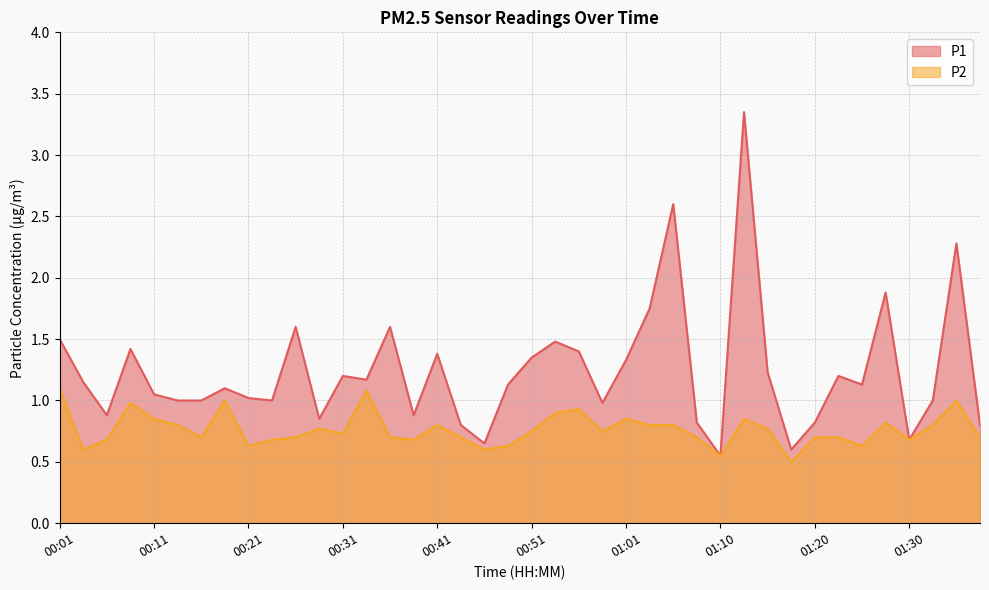

What is the greatest value displayed?

3.4